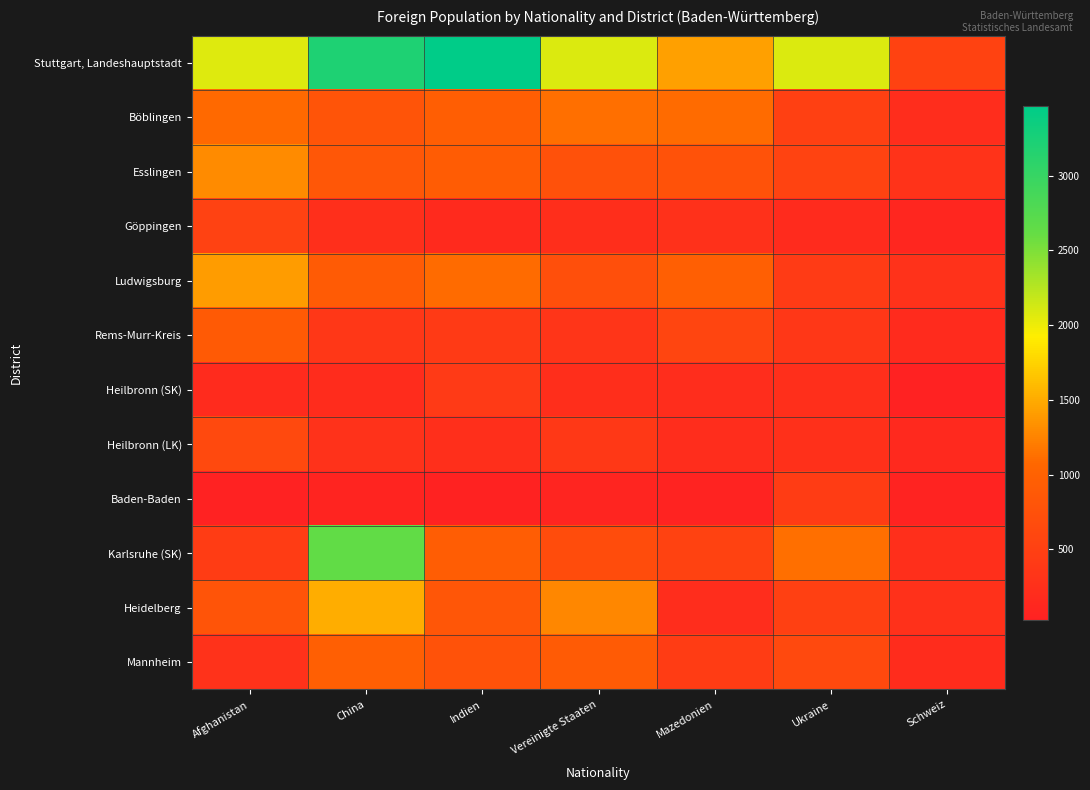

Between Vereinigte Staaten and Ukraine, which is larger?

Vereinigte Staaten